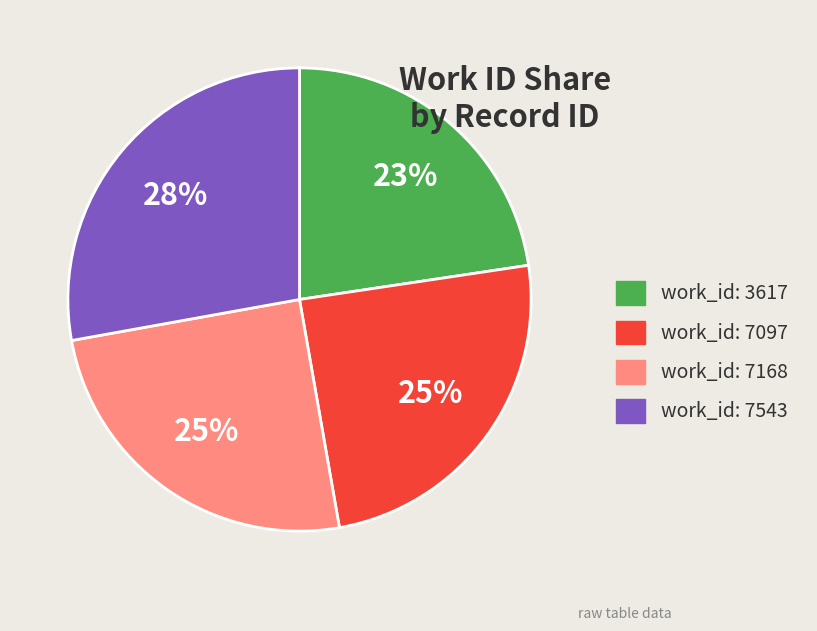

Between work_id: 7543 and work_id: 7168, which is larger?

work_id: 7543